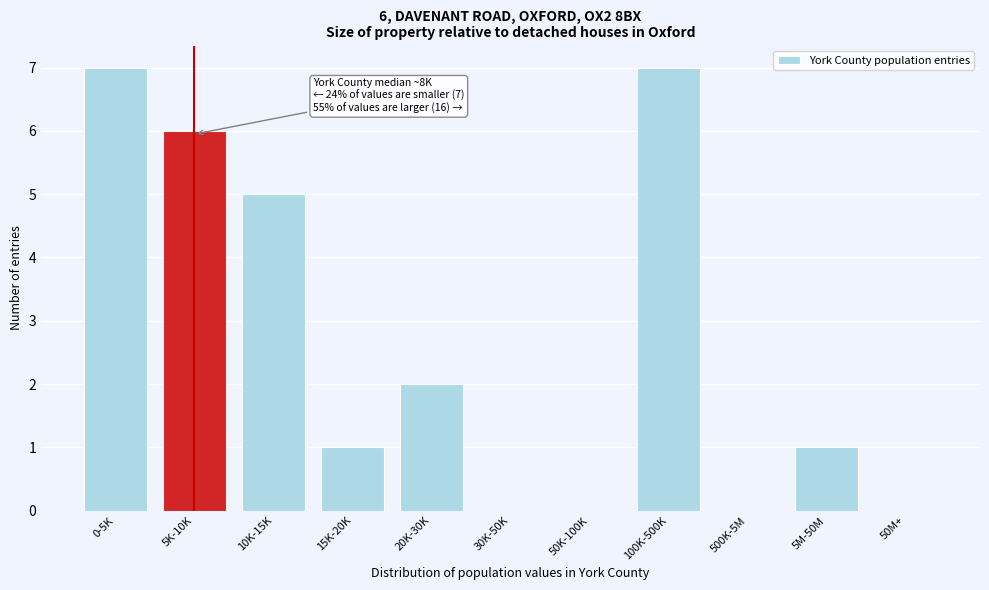

Reading left to right, extract all data points from this chart.

0-5K=7	5K-10K=6	10K-15K=5	15K-20K=1	20K-30K=2	30K-50K=0	50K-100K=0	100K-500K=7	500K-5M=0	5M-50M=1	50M+=0